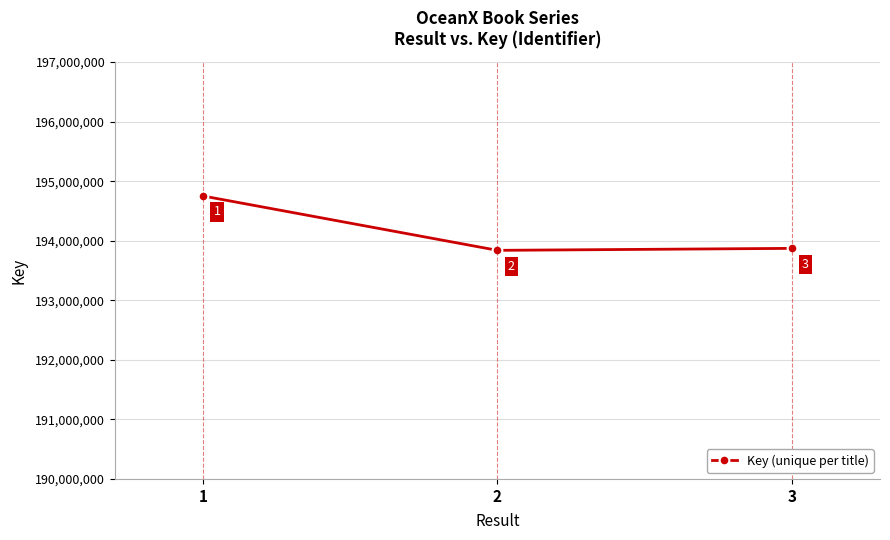

What is the change in value from 2 to 3?

+33123